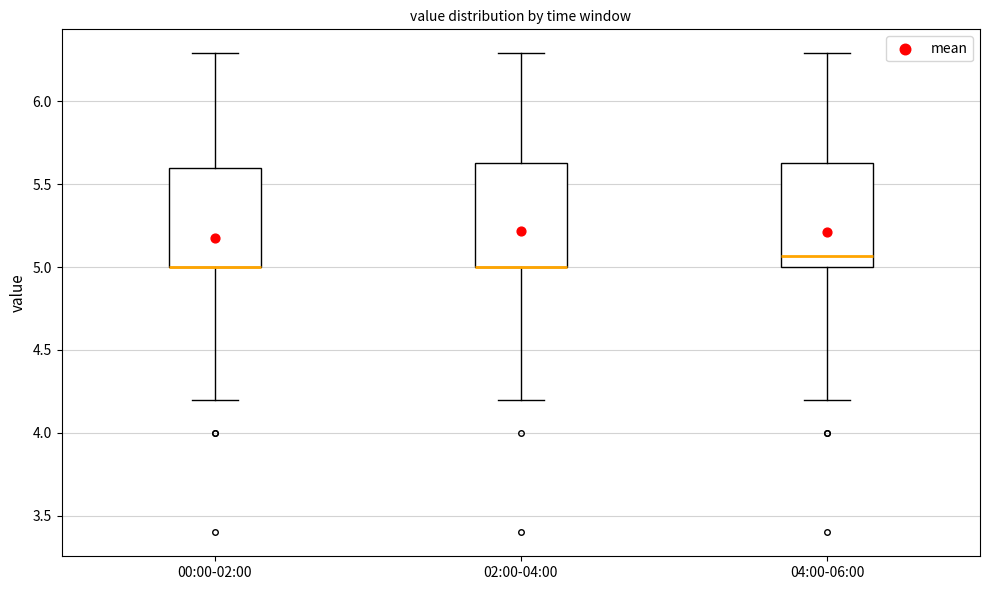

Reading left to right, transcribe this box plot: for each box, give where its median line is, the range the box spans, and where its two whiskers end, as read against the y-axis. The values are not printed on the chart, so give them approximately, as read against the axis.

00:00-02:00: median 5.00 (drawn on the box's lower edge), box 5.00 to 5.60, whiskers 4.20 to 6.30
02:00-04:00: median 5.00 (drawn on the box's lower edge), box 5.00 to 5.65, whiskers 4.20 to 6.30
04:00-06:00: median 5.05, box 5.00 to 5.65, whiskers 4.20 to 6.30